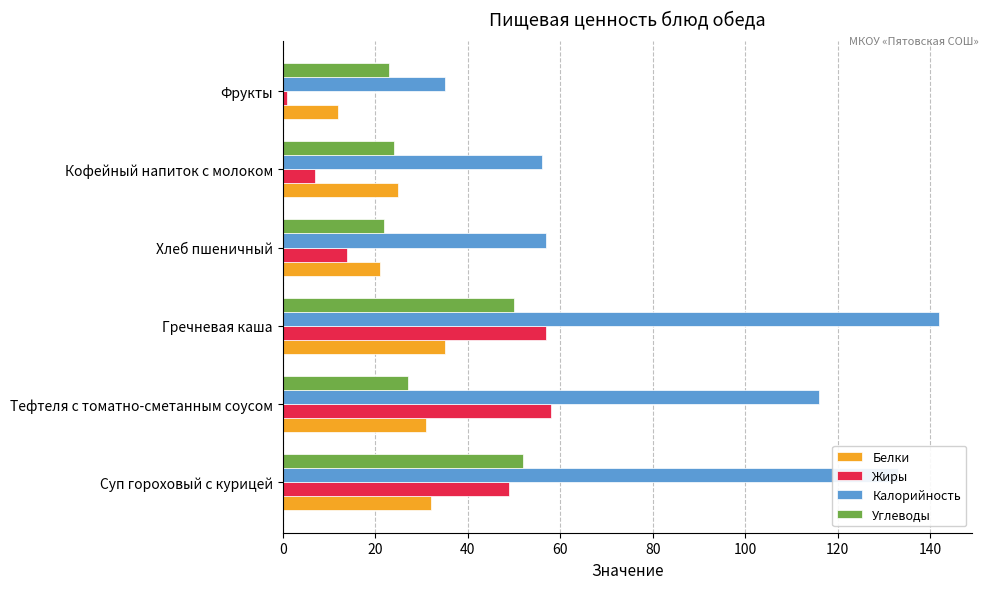

Which series has the largest total across all categories?

Калорийность